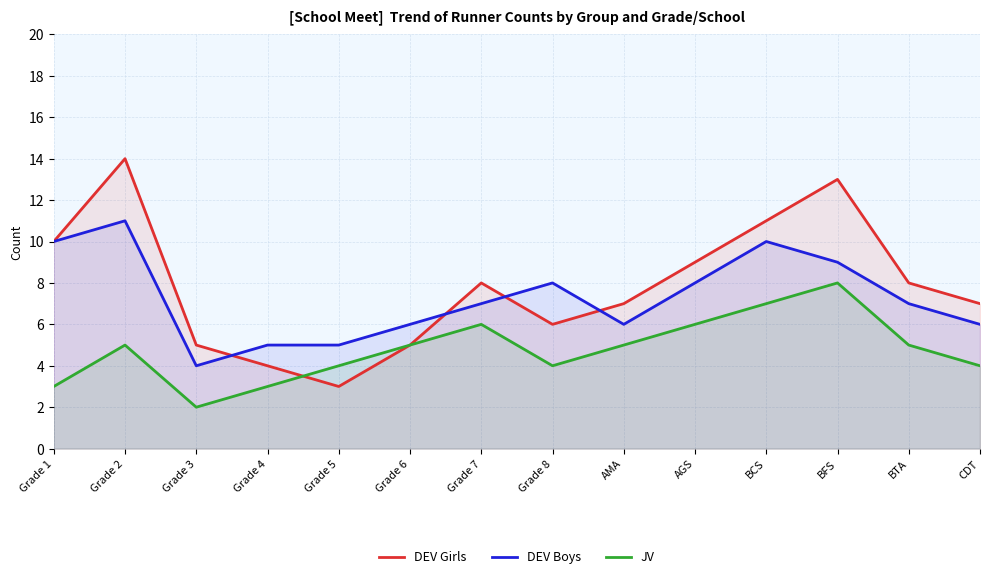

At which label does JV first exceed 5?

Grade 7